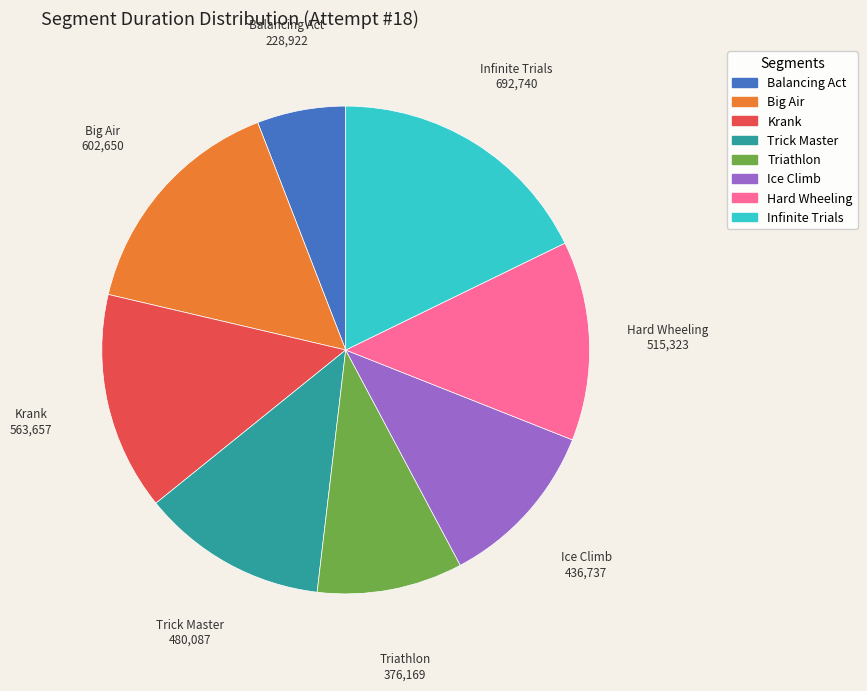

Which has a higher value, Big Air or Krank?

Big Air